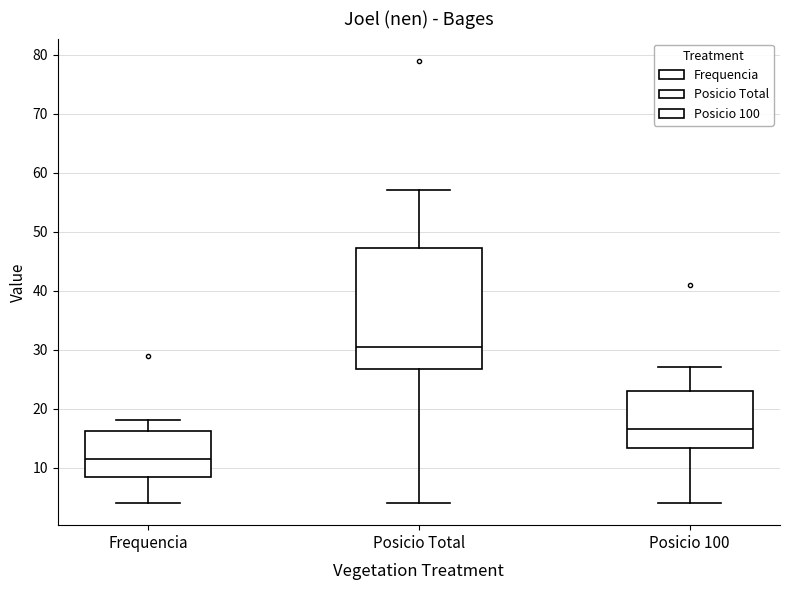

Where does the median line of the box for Posicio 100 sit on the y-axis? The values are not printed on the chart, so give them approximately, as read against the axis.

17